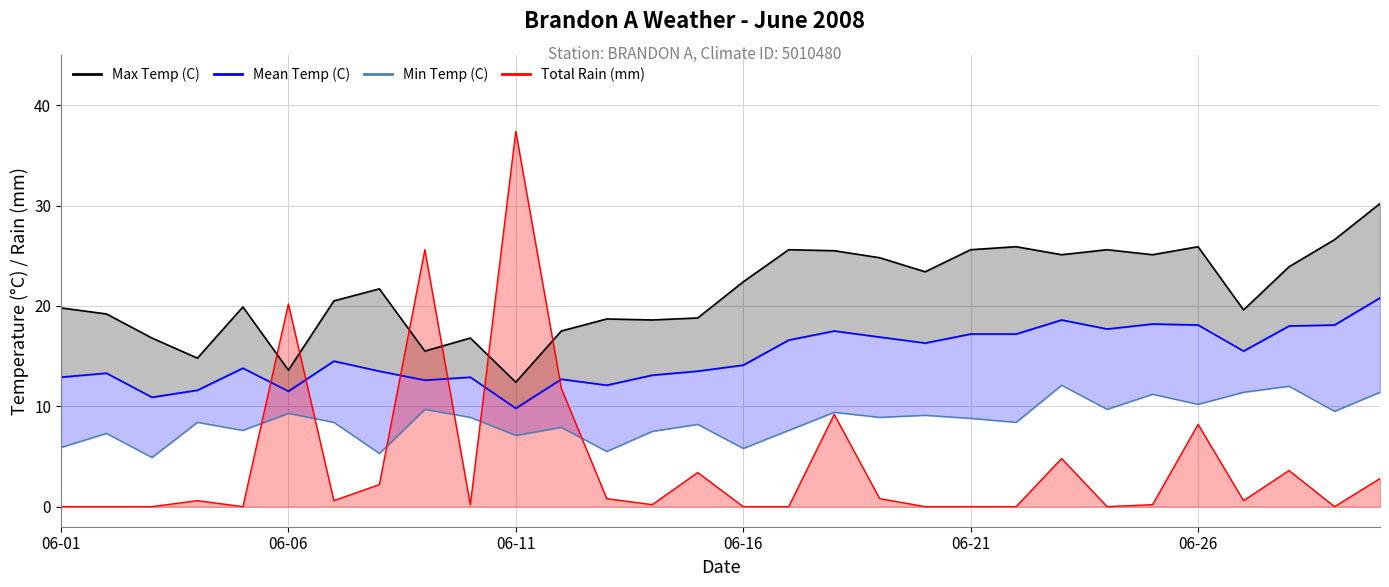

How many interior local peaks does the Min Temp (C) series have?

11